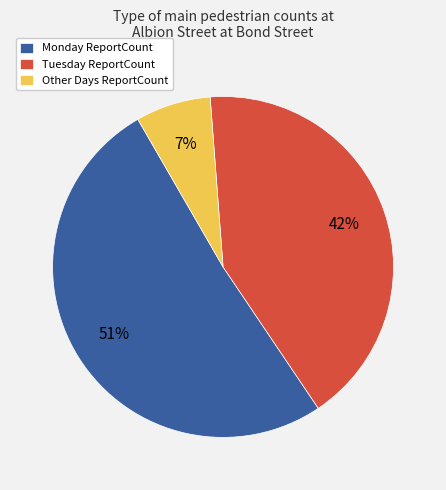

Rank the categories by value from highest to lowest.

Monday ReportCount, Tuesday ReportCount, Other Days ReportCount